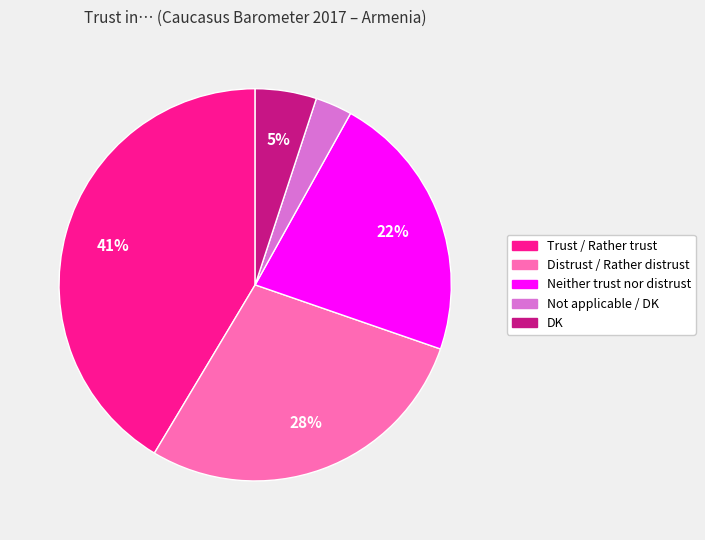

What is the smallest slice in the pie chart?

Not applicable / DK